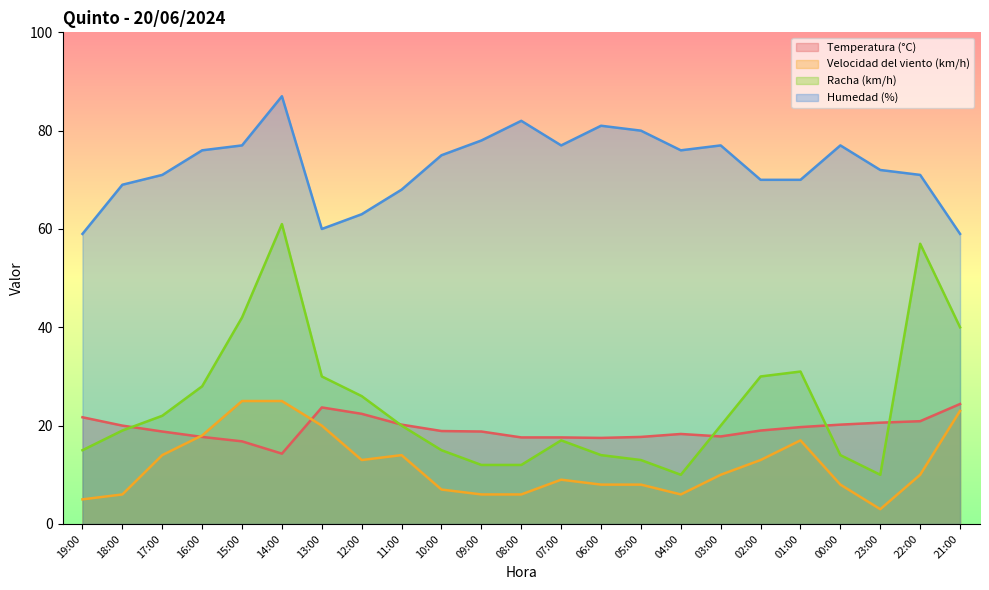

Which series has the largest range (max minus min)?

Racha (km/h)